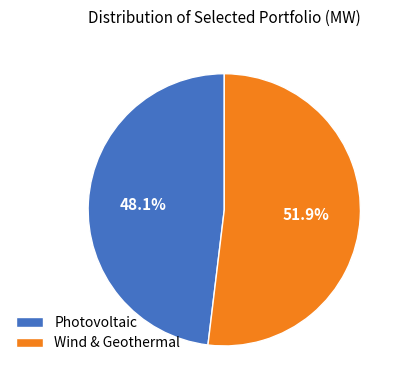

Approximately how many times larger is the value at Wind & Geothermal compared to Photovoltaic?

1.1